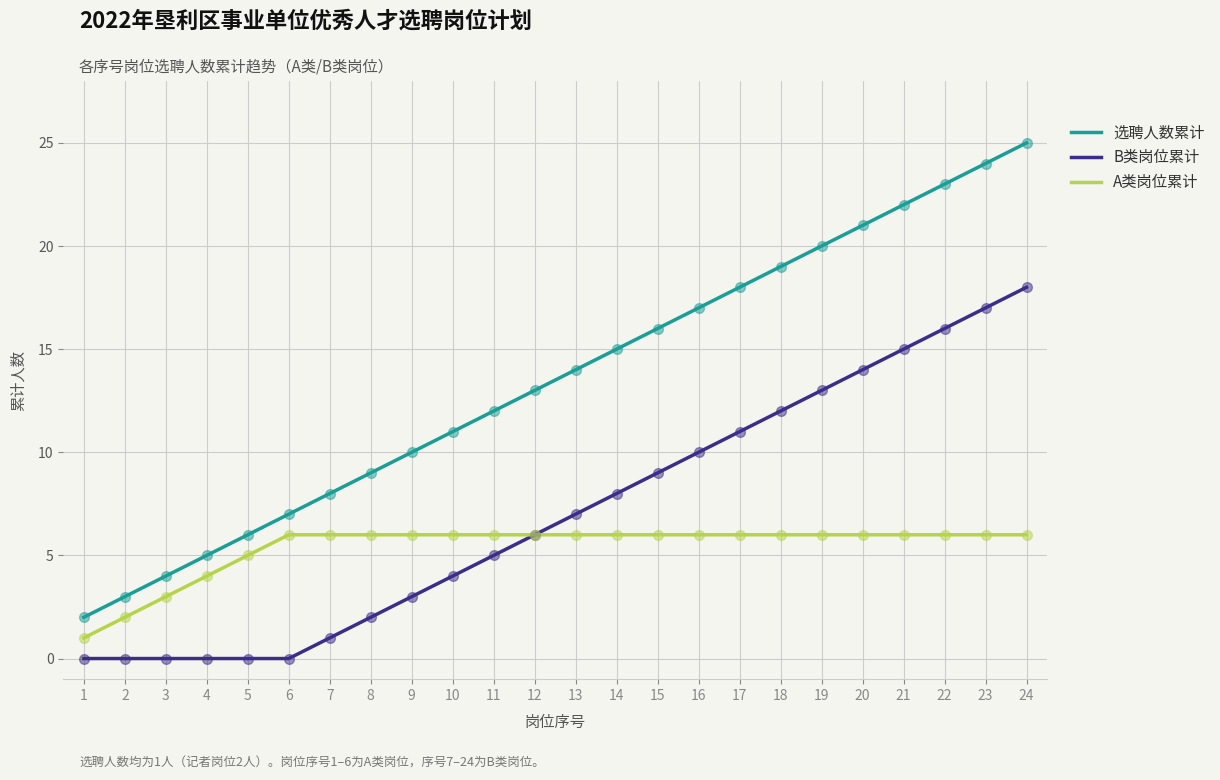

Which series changed the most between 1 and 10?

选聘人数累计